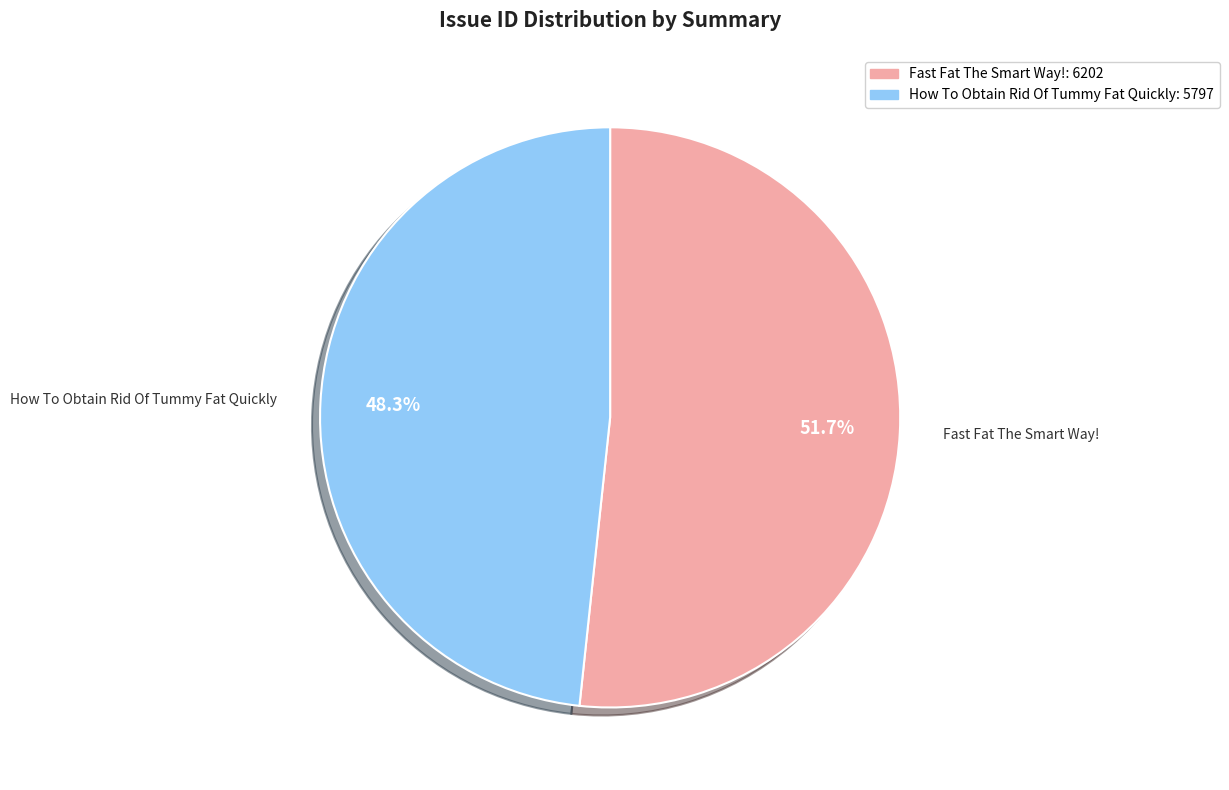

Is the sum of How To Obtain Rid Of Tummy Fat Quickly and Fast Fat The Smart Way! greater than half?

Yes